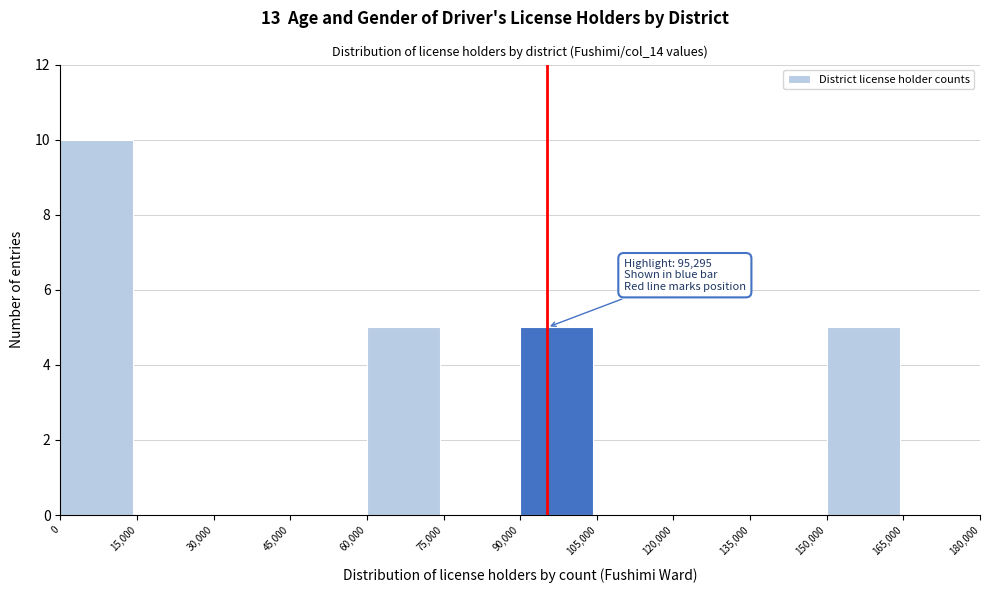

Which range on the x-axis has the tallest bar?

0 to 15,000